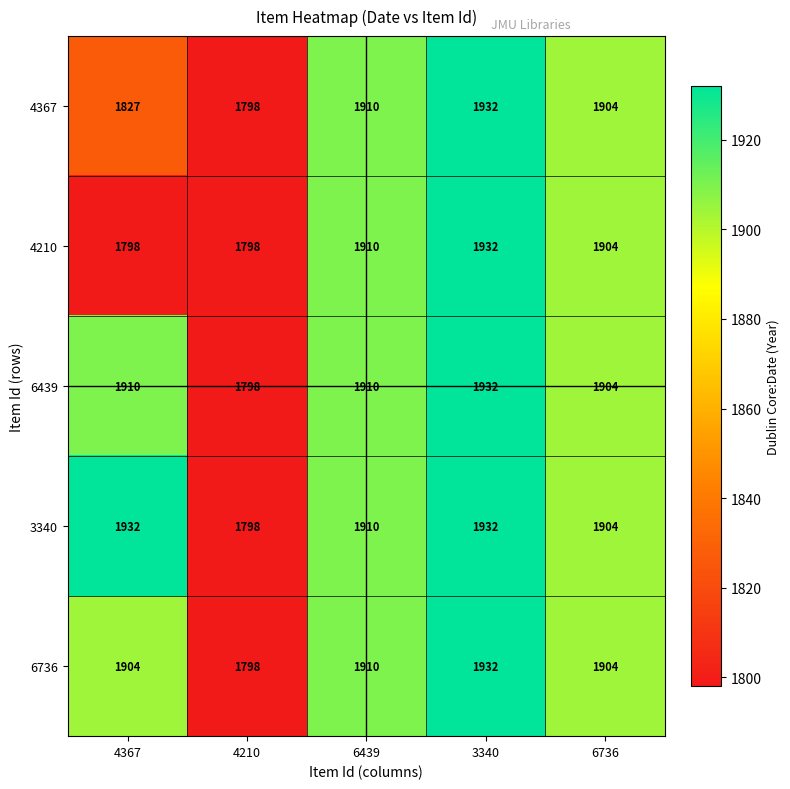

What value does the 4210 series have at 4367, to the nearest 5?

1800